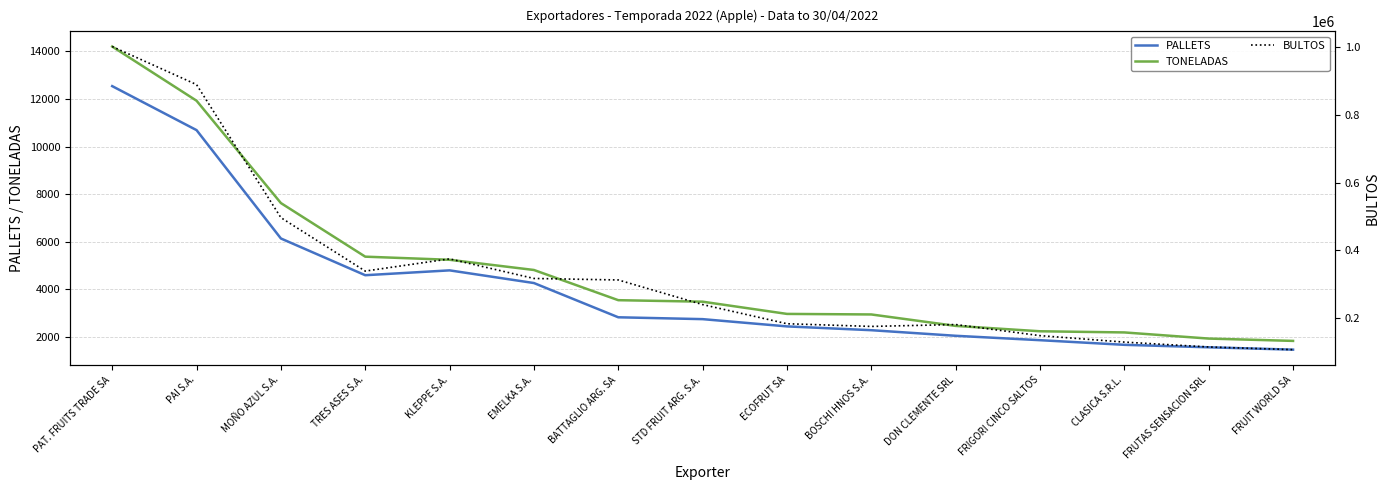

Is the value of PALLETS at BOSCHI HNOS S.A. greater than the value of TONELADAS at CLASICA S.R.L.?

Yes